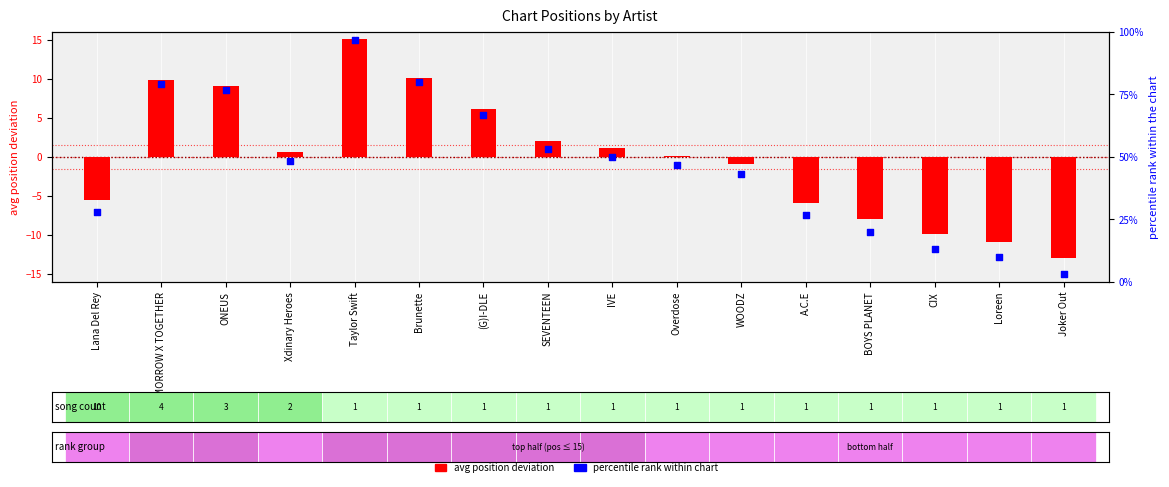

Which series reaches the maximum Y coordinate?

percentile rank within chart